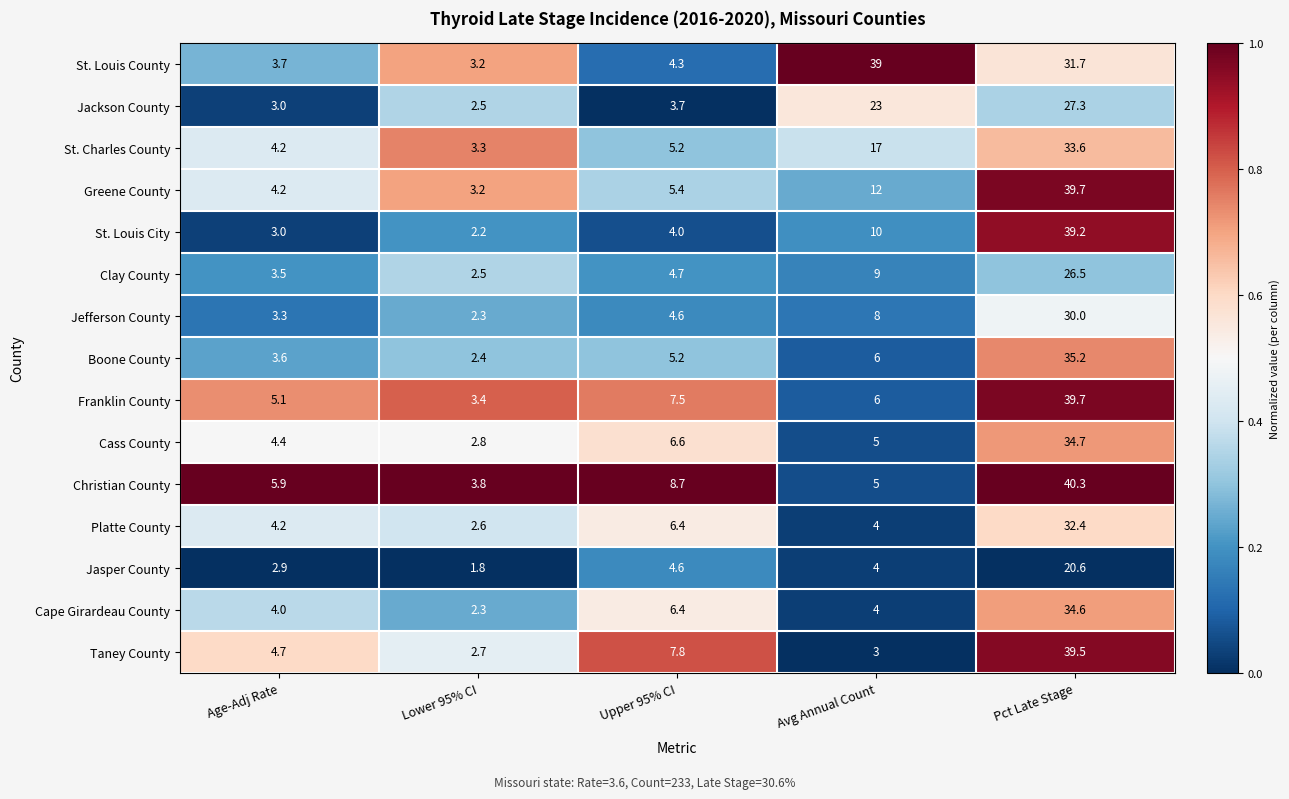

Is it true that Clay County equals 9.0 at Avg Annual Count?

True